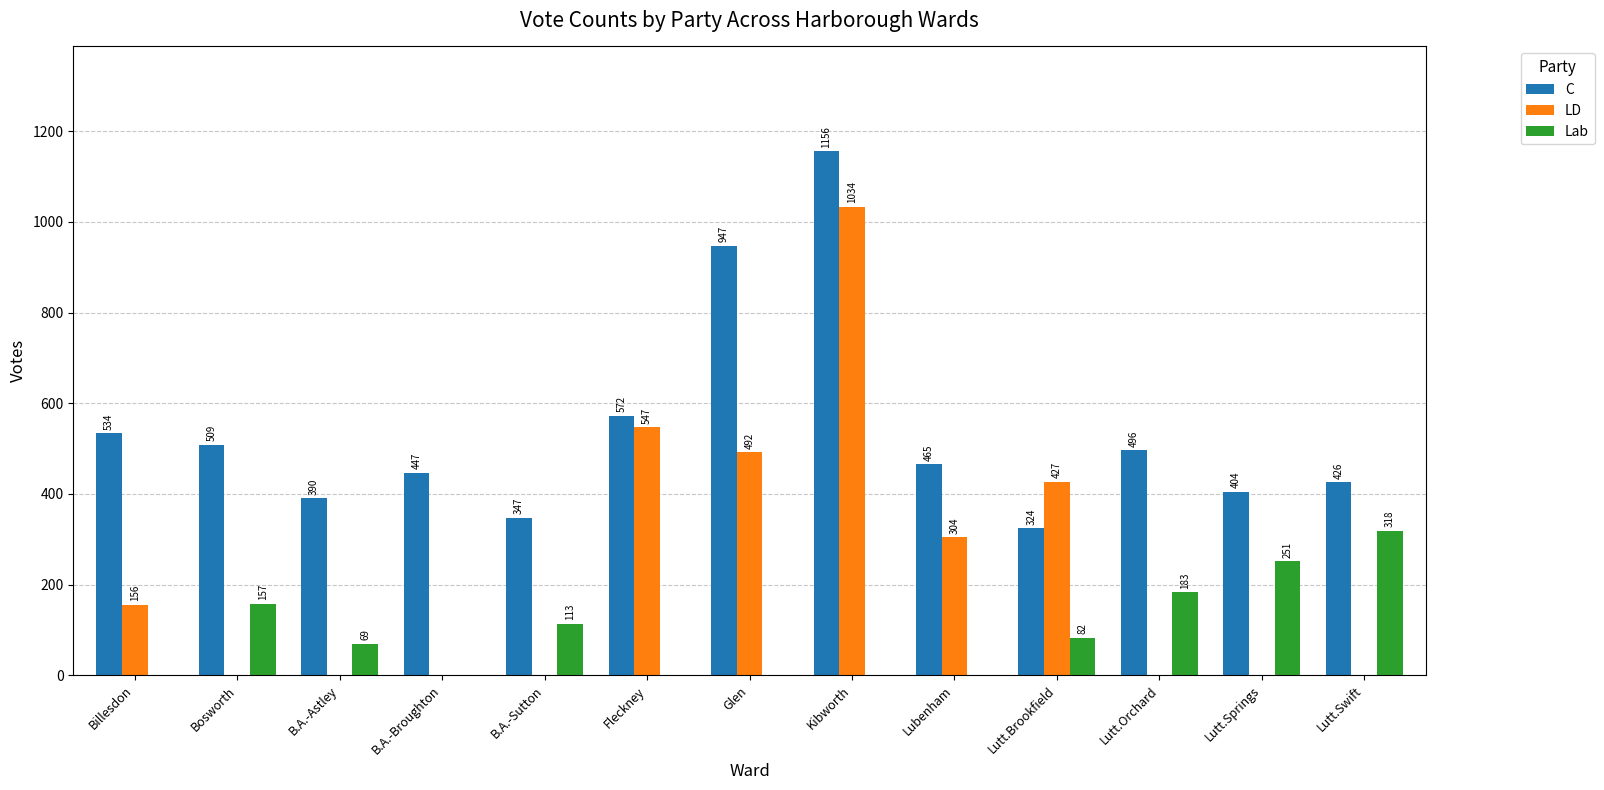

What is the sum of the Lab values at Bosworth and B.A.-Astley?

226